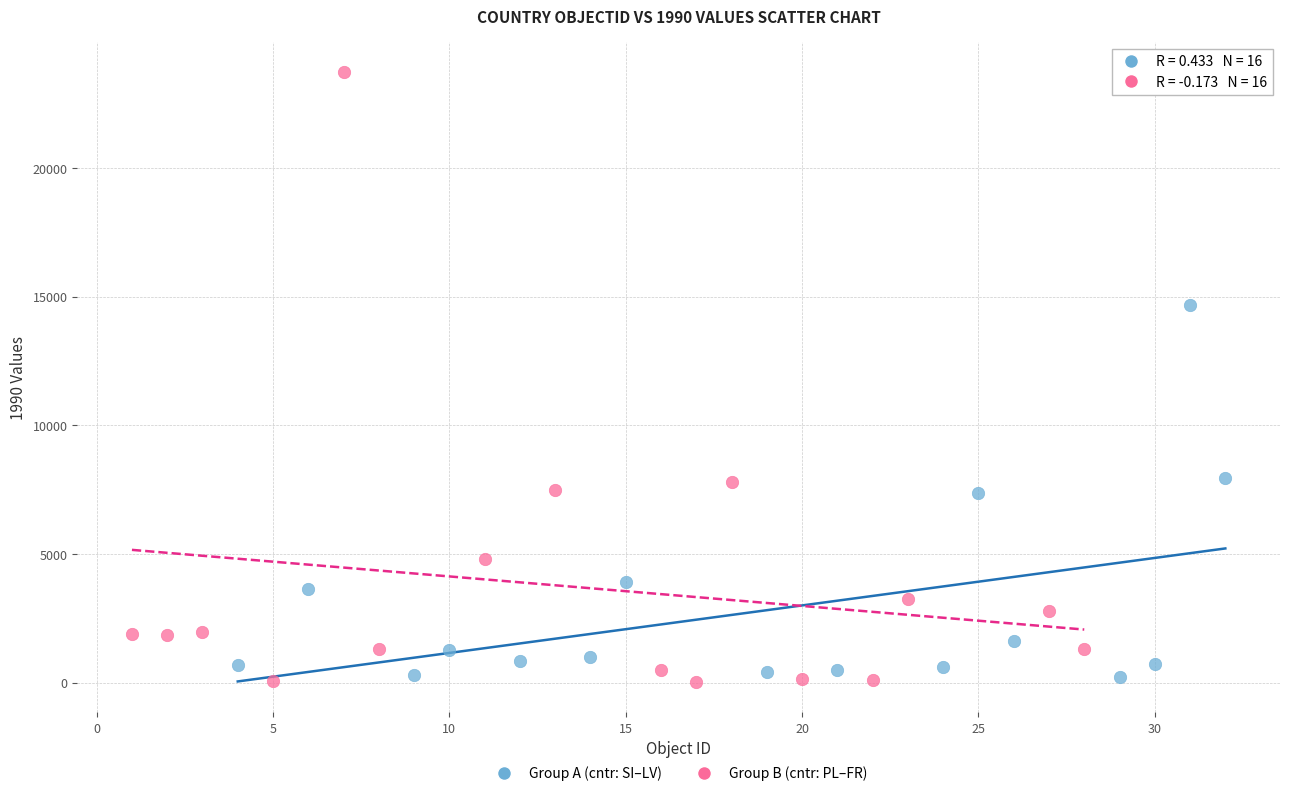

Which series contains the highest Y value?

Group B (cntr: PL–FR)